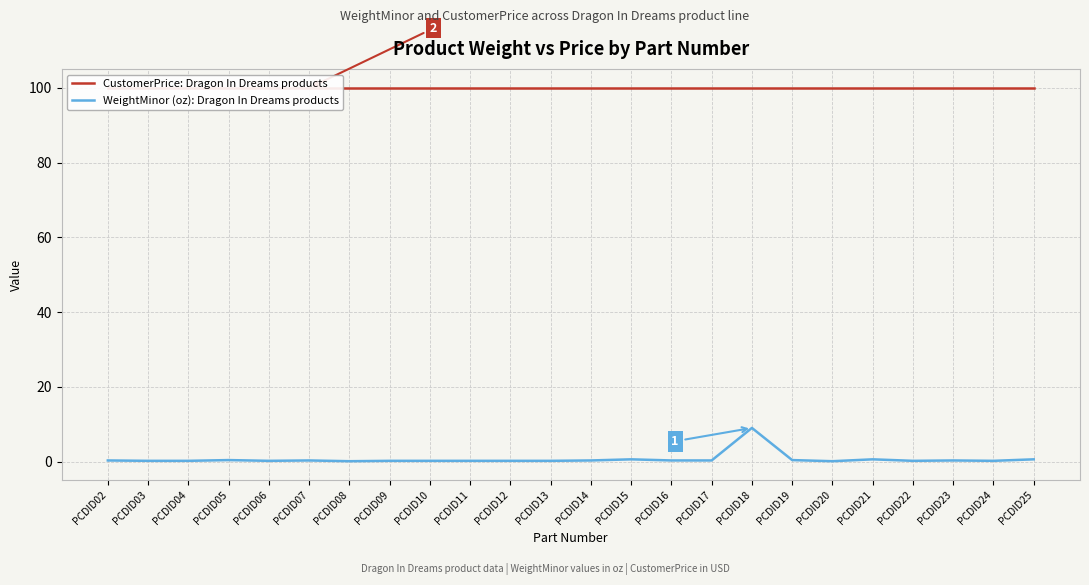

How many lines are shown in the chart?

2